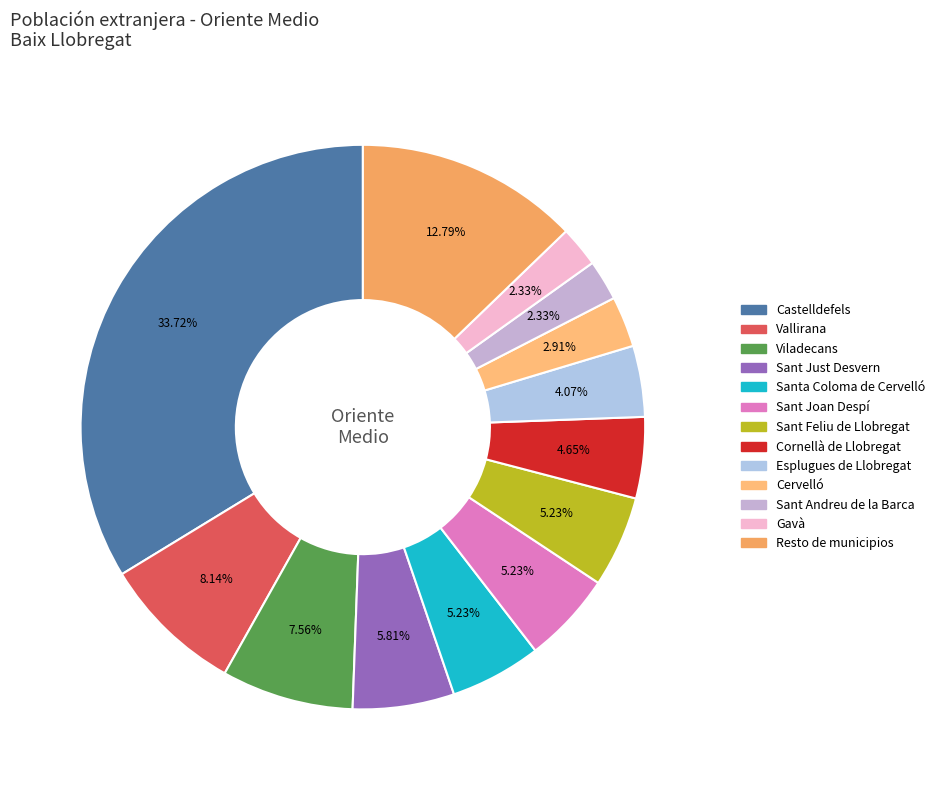

What is the change in value from Castelldefels to Santa Coloma de Cervelló?

-49